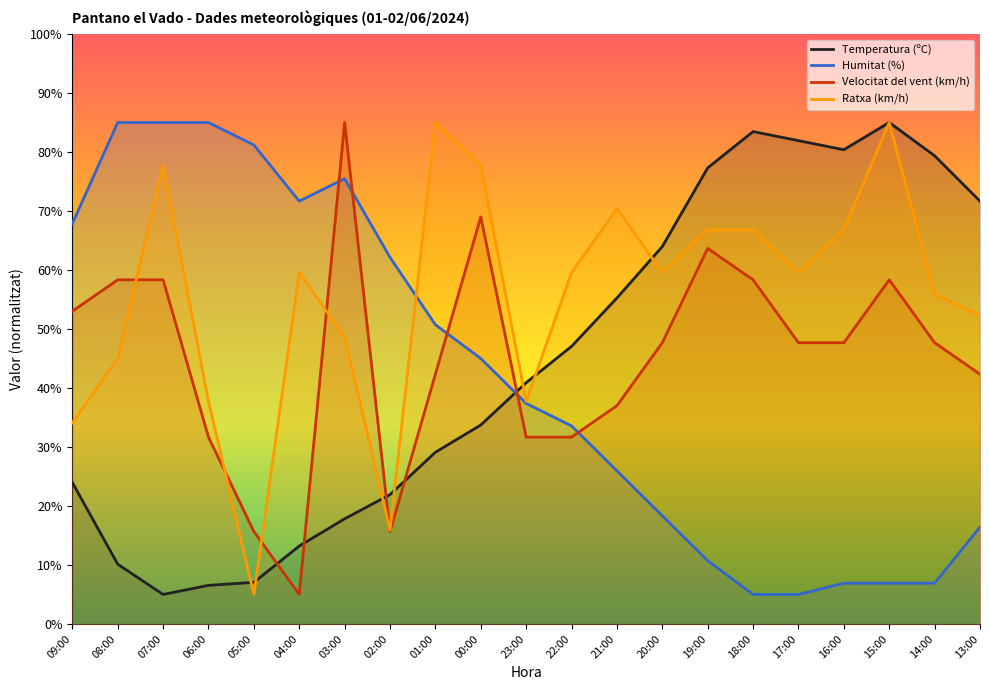

Rank the categories by Velocitat del vent (km/h) value from highest to lowest.

03:00, 00:00, 19:00, 08:00, 07:00, 18:00, 15:00, 09:00, 20:00, 17:00, 16:00, 14:00, 01:00, 13:00, 21:00, 06:00, 23:00, 22:00, 05:00, 02:00, 04:00